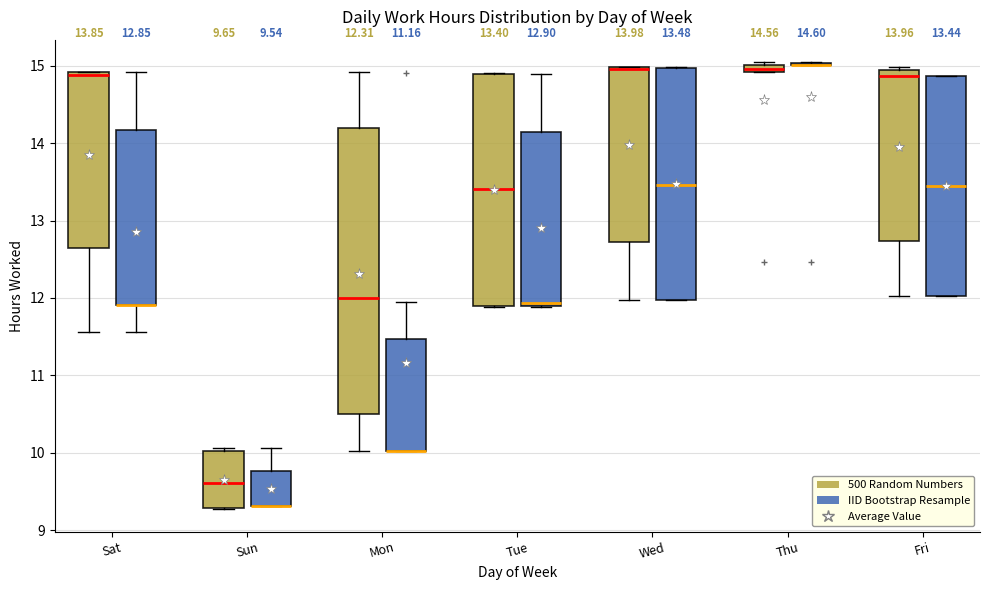

Comparing the boxes themselves (not the whiskers), which one is the tallest?

Mon (500 Random Numbers)